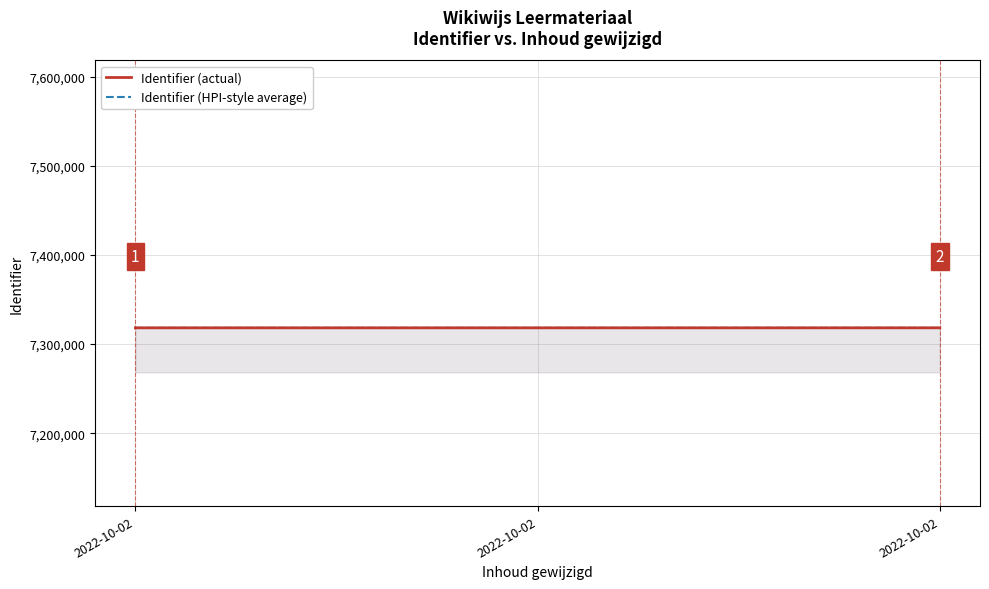

At which category is the sum across all series the highest?

2022-10-02